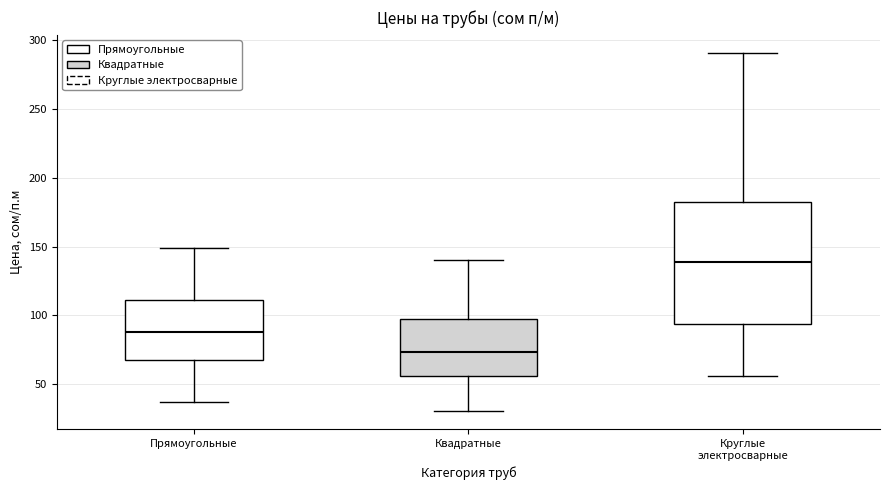

Reading left to right, transcribe this box plot: for each box, give where its median line is, the range the box spans, and where its two whiskers end, as read against the y-axis. The values are not printed on the chart, so give them approximately, as read against the axis.

Прямоугольные: median 90, box 70 to 110, whiskers 35 to 150
Квадратные: median 75, box 55 to 95, whiskers 30 to 140
Круглые электросварные: median 140, box 95 to 185, whiskers 55 to 290